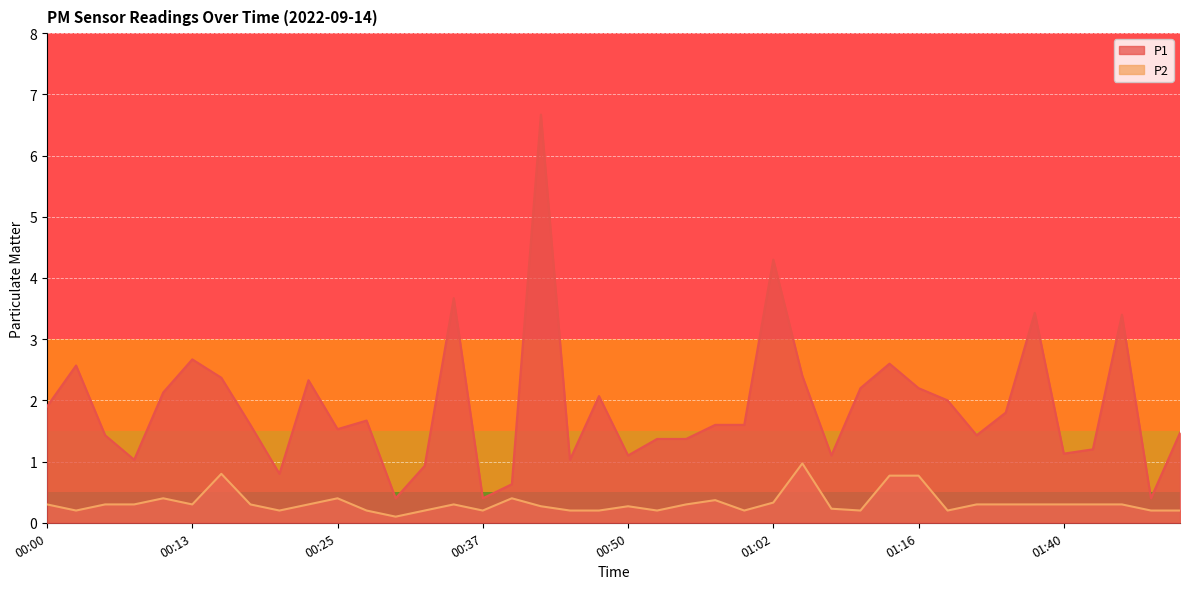

What is the label of the 21st point from the right?

00:47